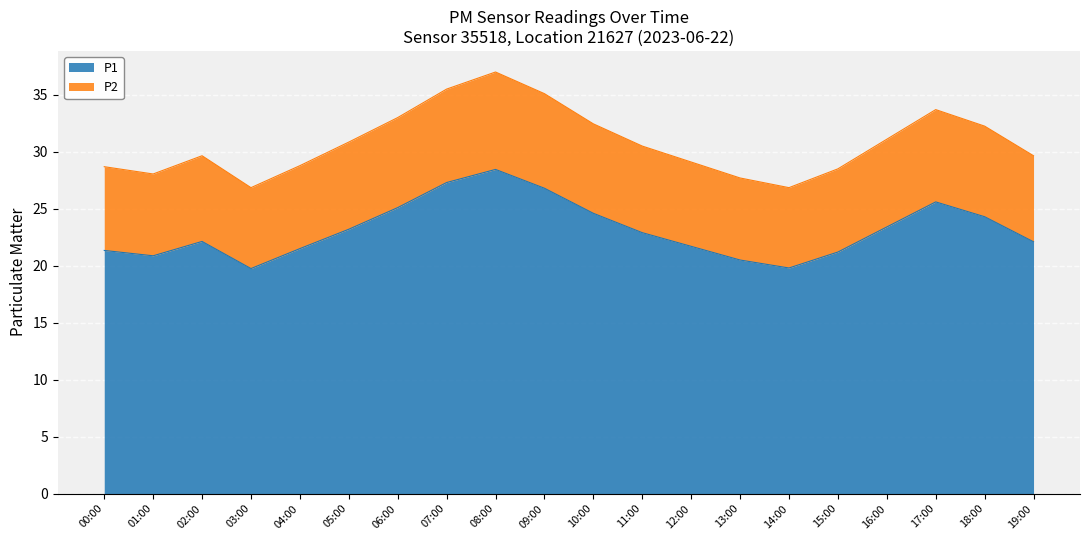

True or false: P1 and P2 cross at least once.

False